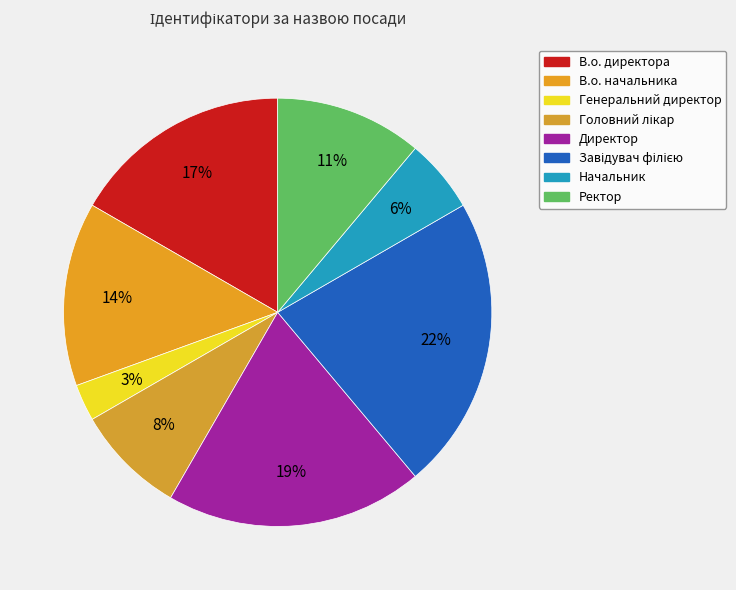

Which has a higher value, Головний лікар or В.о. директора?

В.о. директора